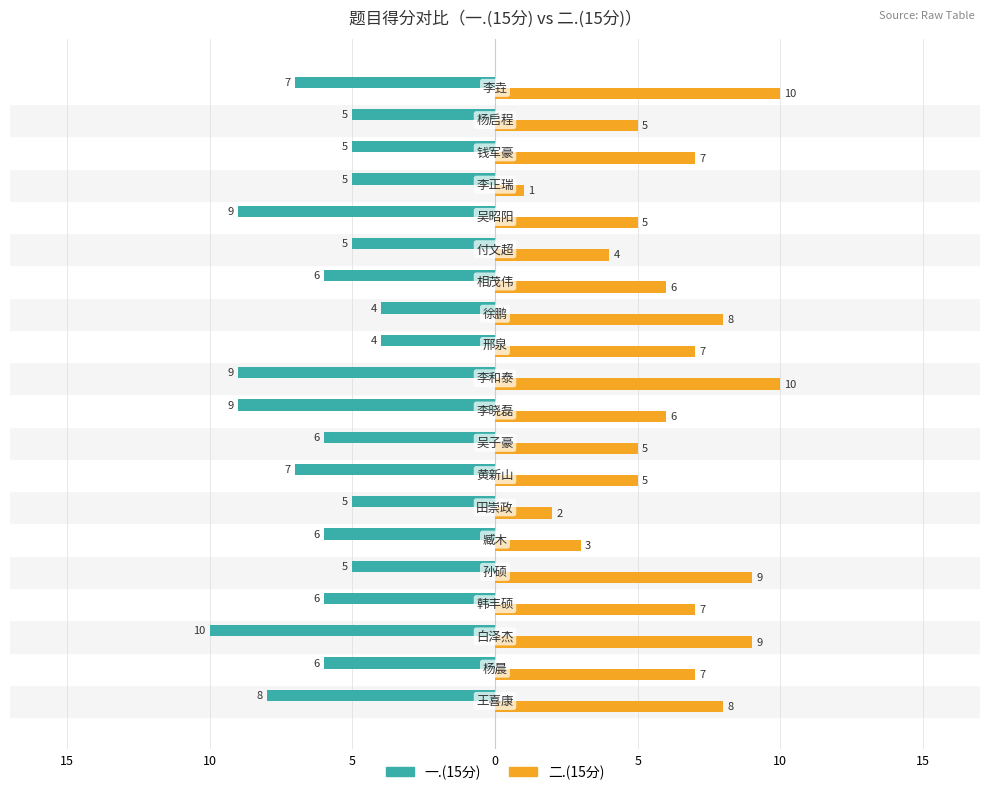

How many 二.(15分) values are between 5 and 8?

12